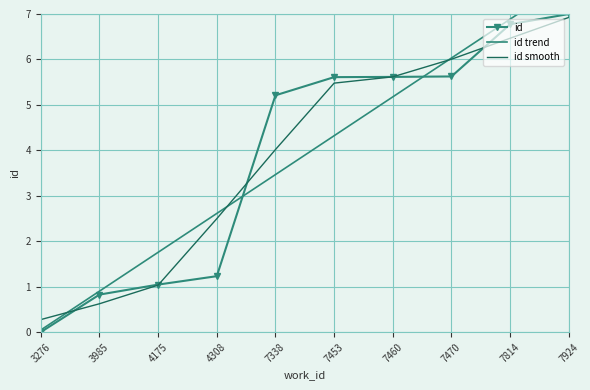

What is the difference between the maximum and minimum values in the id smooth series?

6.6